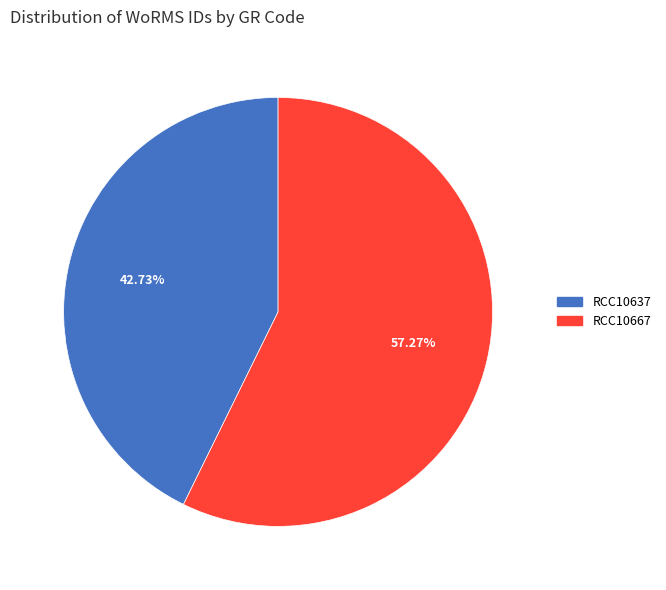

How much of the chart is everything except RCC10667?

42.7%